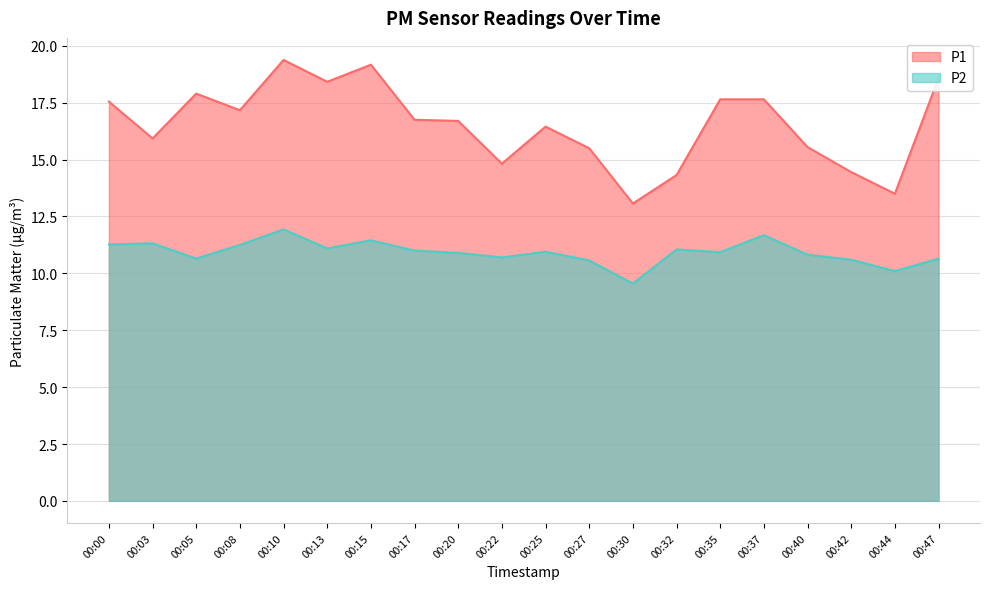

True or false: P2 and P1 intersect in this chart.

False